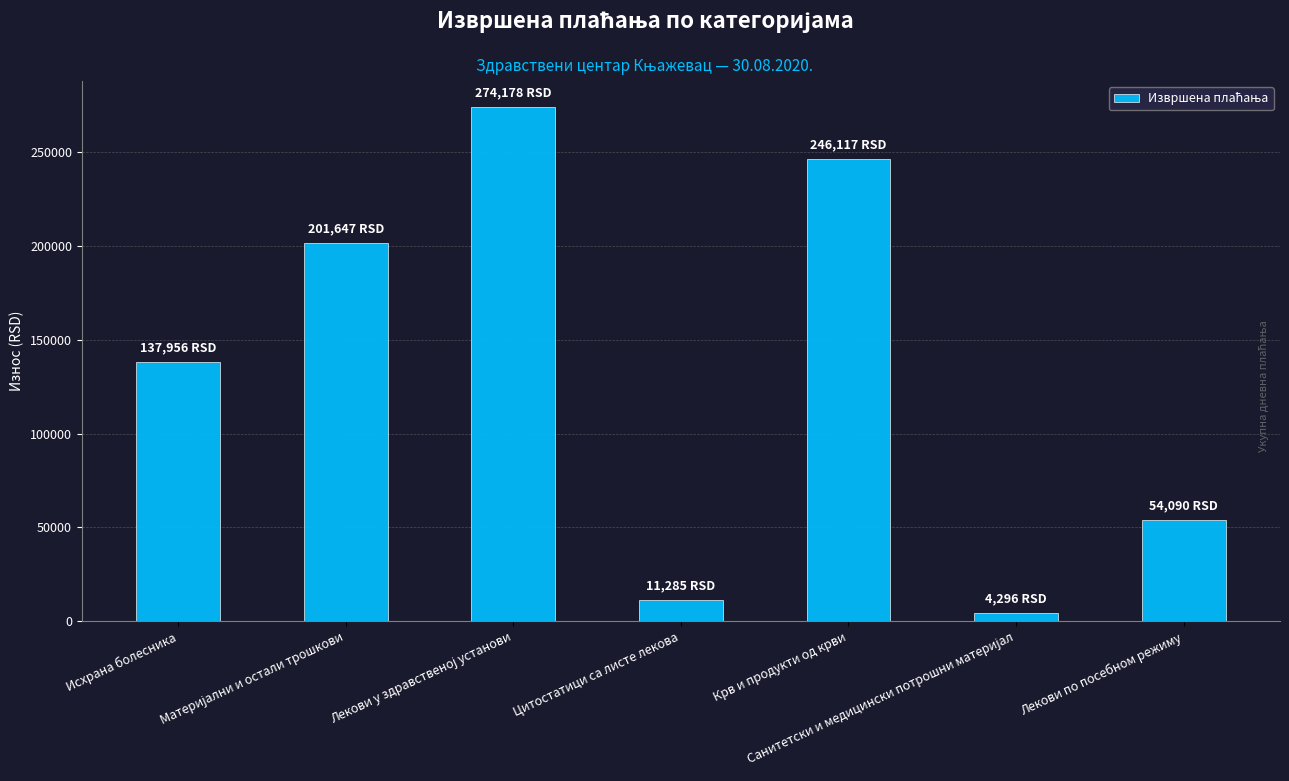

What is the change in value from Цитостатици са листе лекова to Крв и продукти од крви?

+234831.5